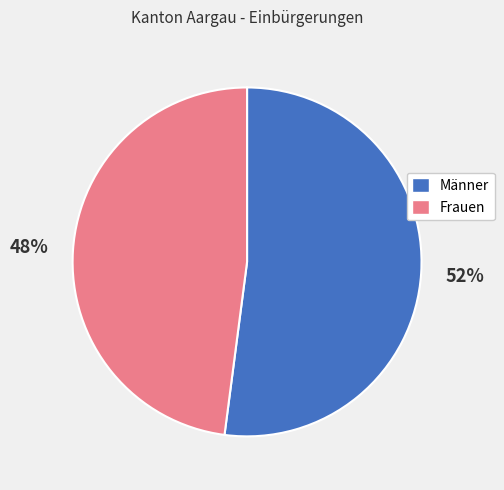

Does any single category account for the majority?

Yes